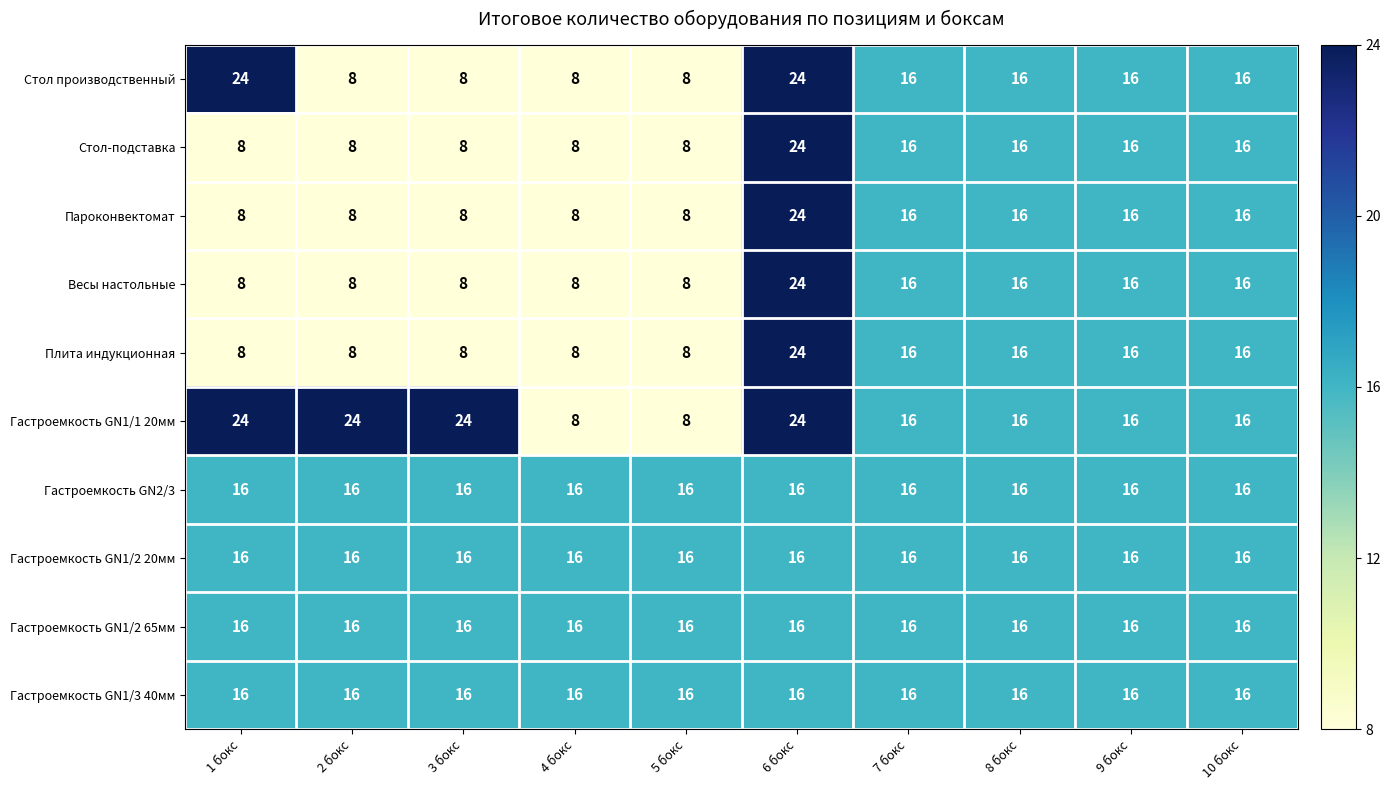

What is the difference between the maximum and minimum values in the Плита индукционная series?

16